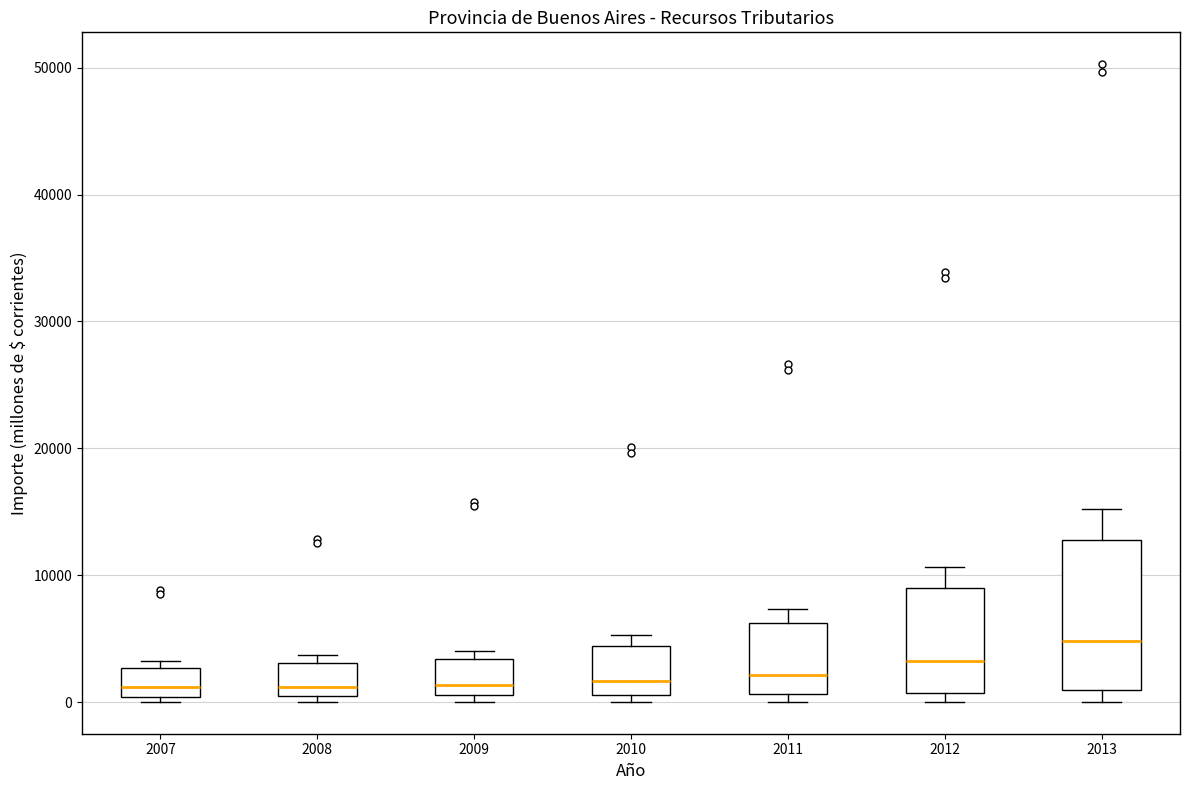

Reading left to right, read every box against the y-axis: the position of its median line, the range the box covers, and the ends of its whiskers. The values are not printed on the chart, so give them approximately, as read against the axis.

2007: median 1000, box 0 to 3000, whiskers 0 (just below the box's lower edge) to 3000 (just above the box's upper edge)
2008: median 1000, box 0 to 3000, whiskers 0 (just below the box's lower edge) to 4000
2009: median 1000 (just above the box's lower edge), box 1000 to 3000, whiskers 0 to 4000
2010: median 2000, box 1000 to 4000, whiskers 0 to 5000
2011: median 2000, box 1000 to 6000, whiskers 0 to 7000
2012: median 3000, box 1000 to 9000, whiskers 0 to 11000
2013: median 5000, box 1000 to 13000, whiskers 0 to 15000